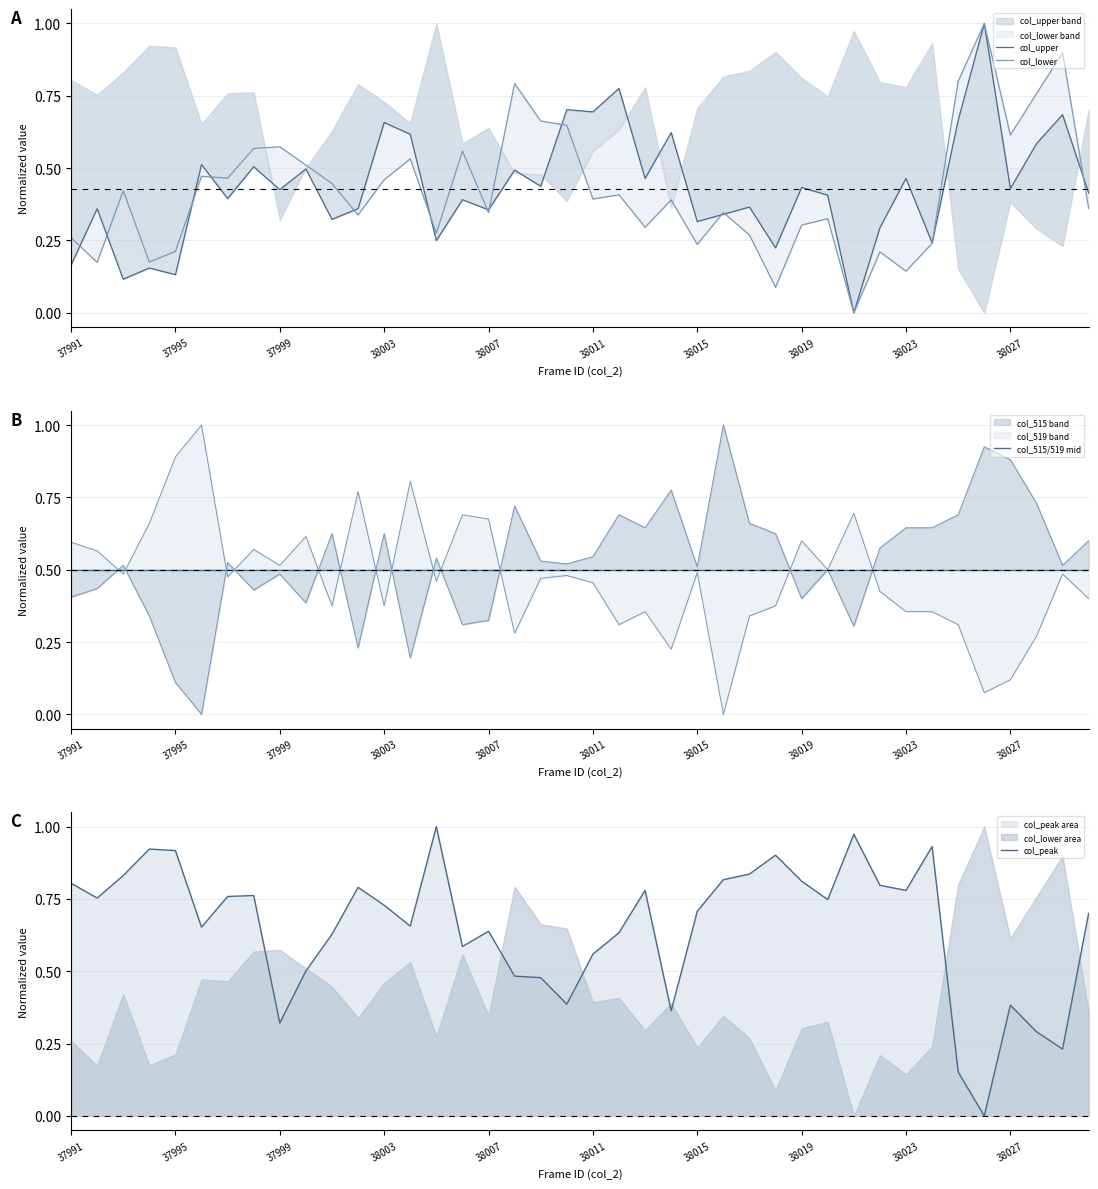

At which category is the sum across all series the highest?

35